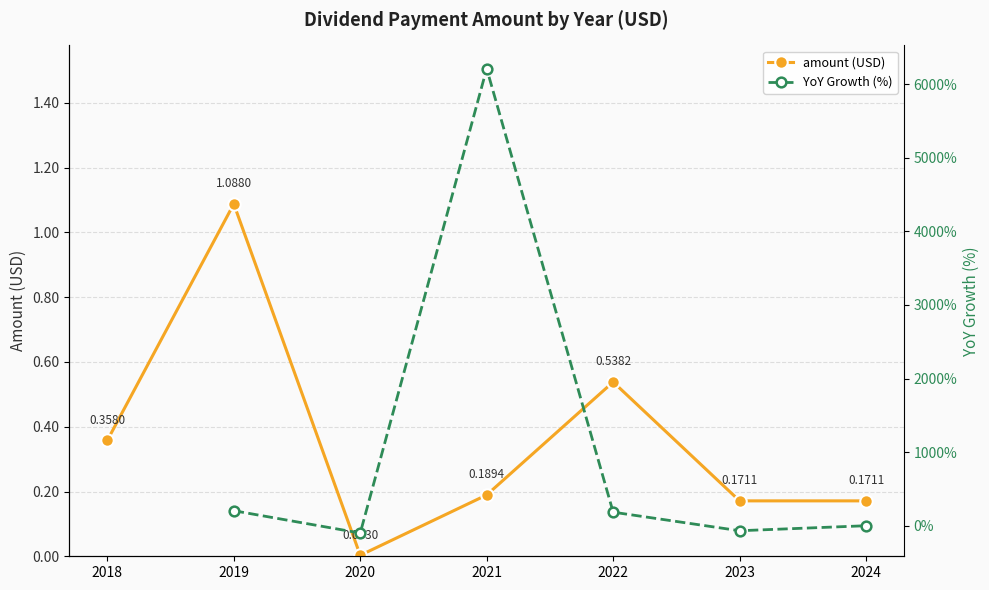

How many interior local valleys does the amount (USD) series have?

1